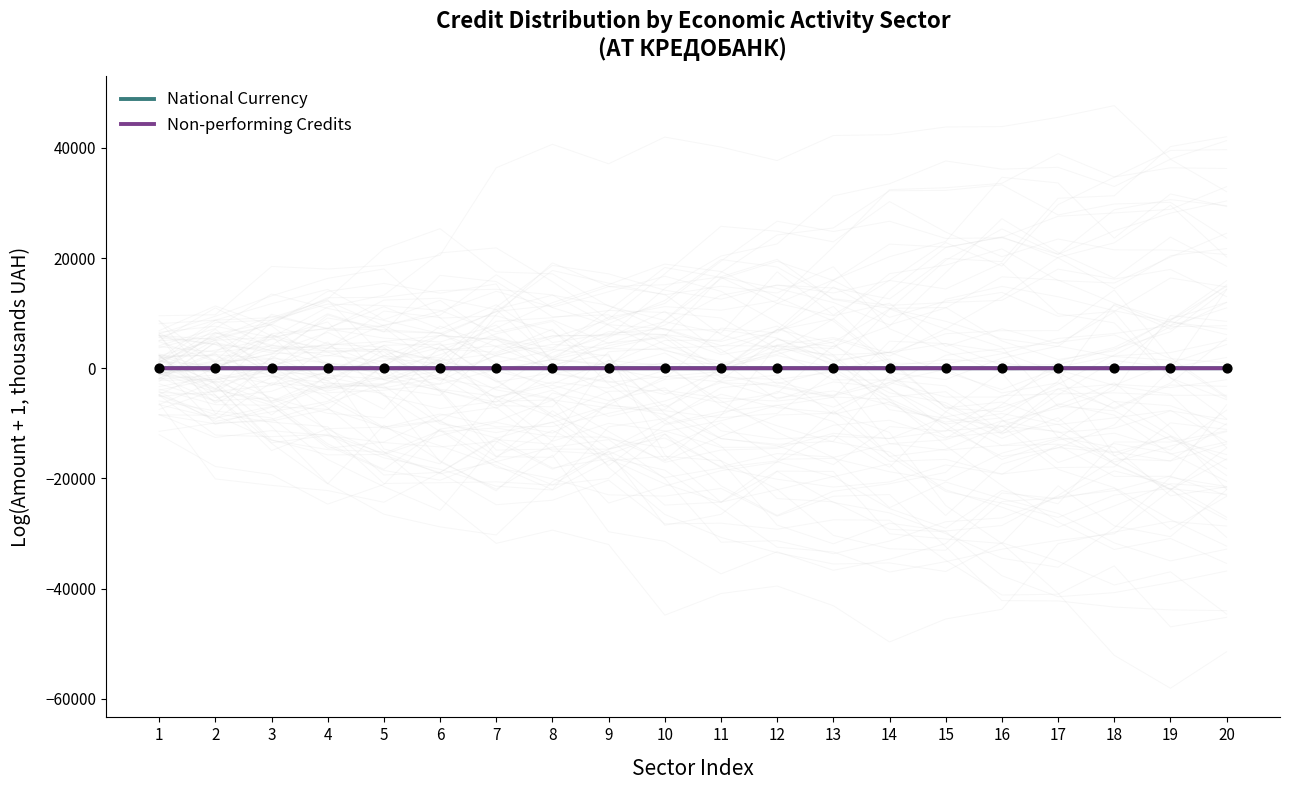

What is the total value across all series at 19?

3.7